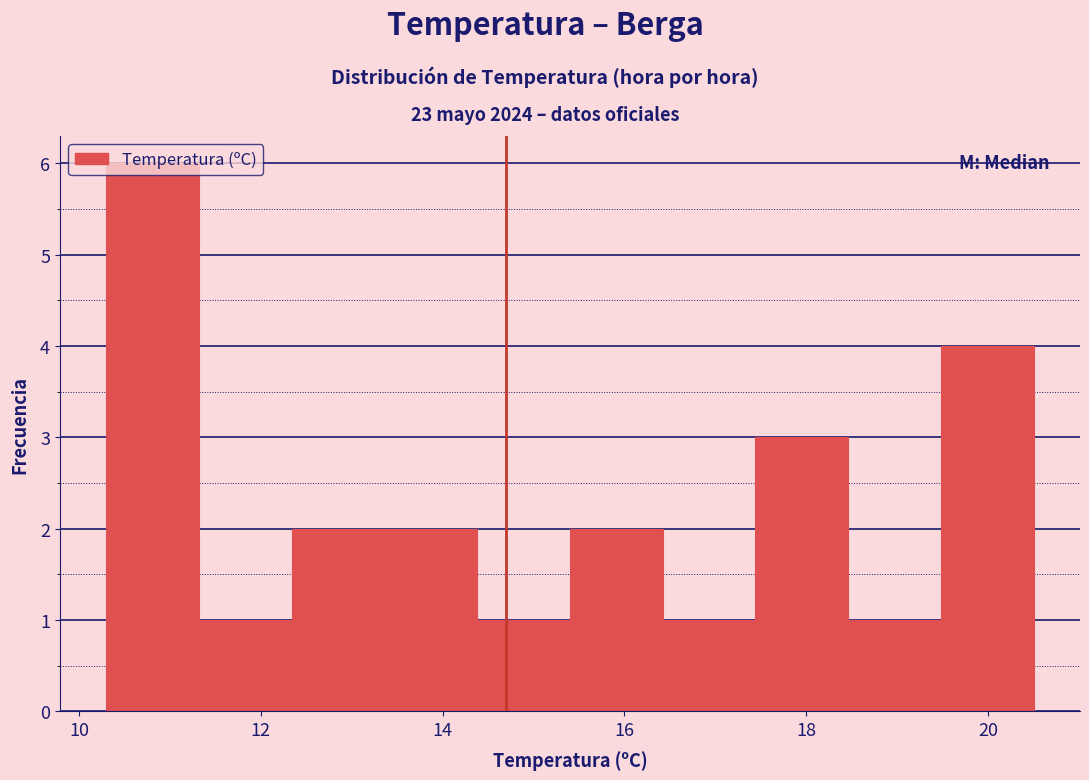

Reading left to right, transcribe this chart: for each bar, give the range it covers on the x-axis and its height. Neither the bar edges nor the heights are printed on the chart, so give them approximately, as read against the axes.

10.30 to 11.32: 6
11.32 to 12.34: 1
12.34 to 13.36: 2
13.36 to 14.38: 2
14.38 to 15.40: 1
15.40 to 16.42: 2
16.42 to 17.44: 1
17.44 to 18.46: 3
18.46 to 19.48: 1
19.48 to 20.50: 4